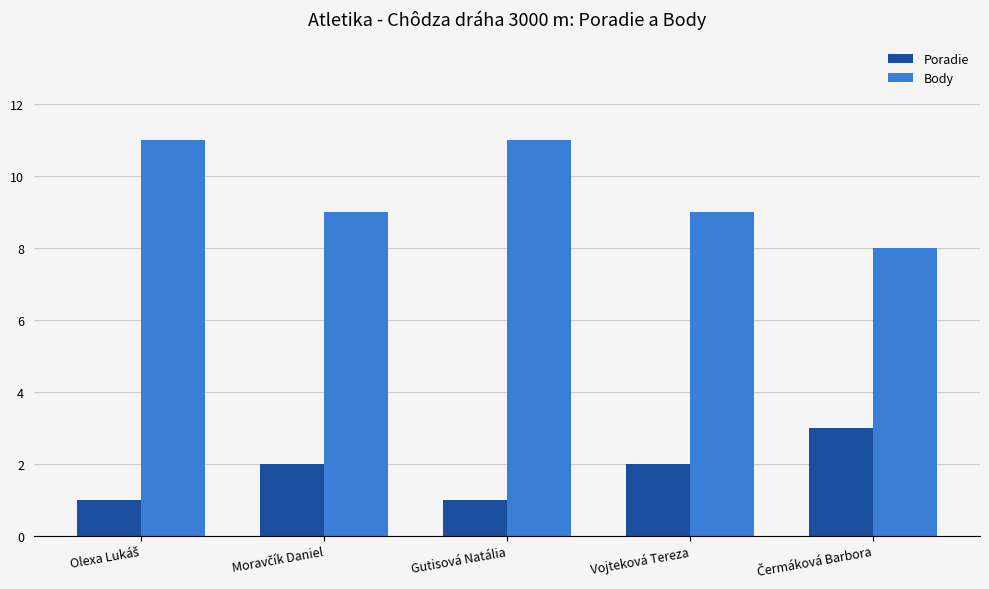

What is the difference between the highest and lowest values at Vojteková Tereza?

7